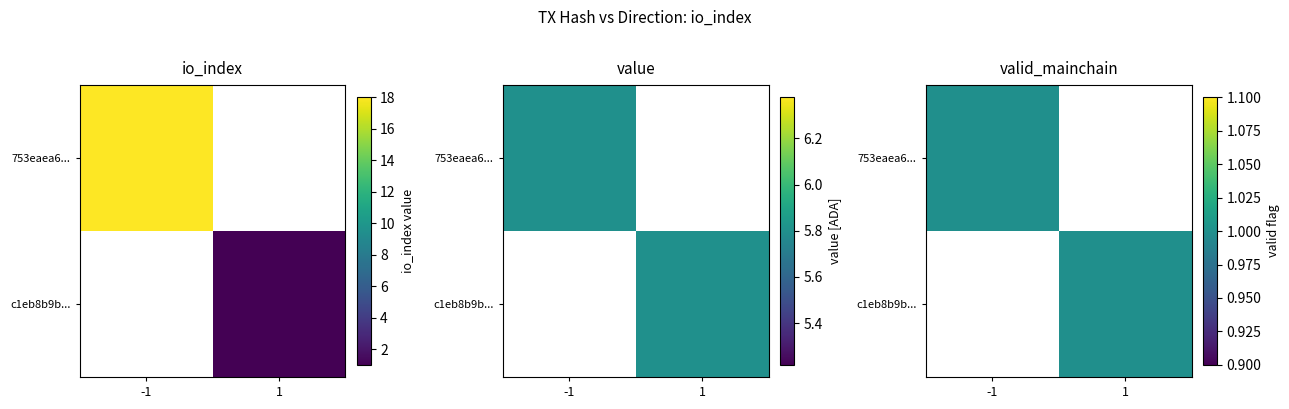

What is the total value across all series at 1?

1